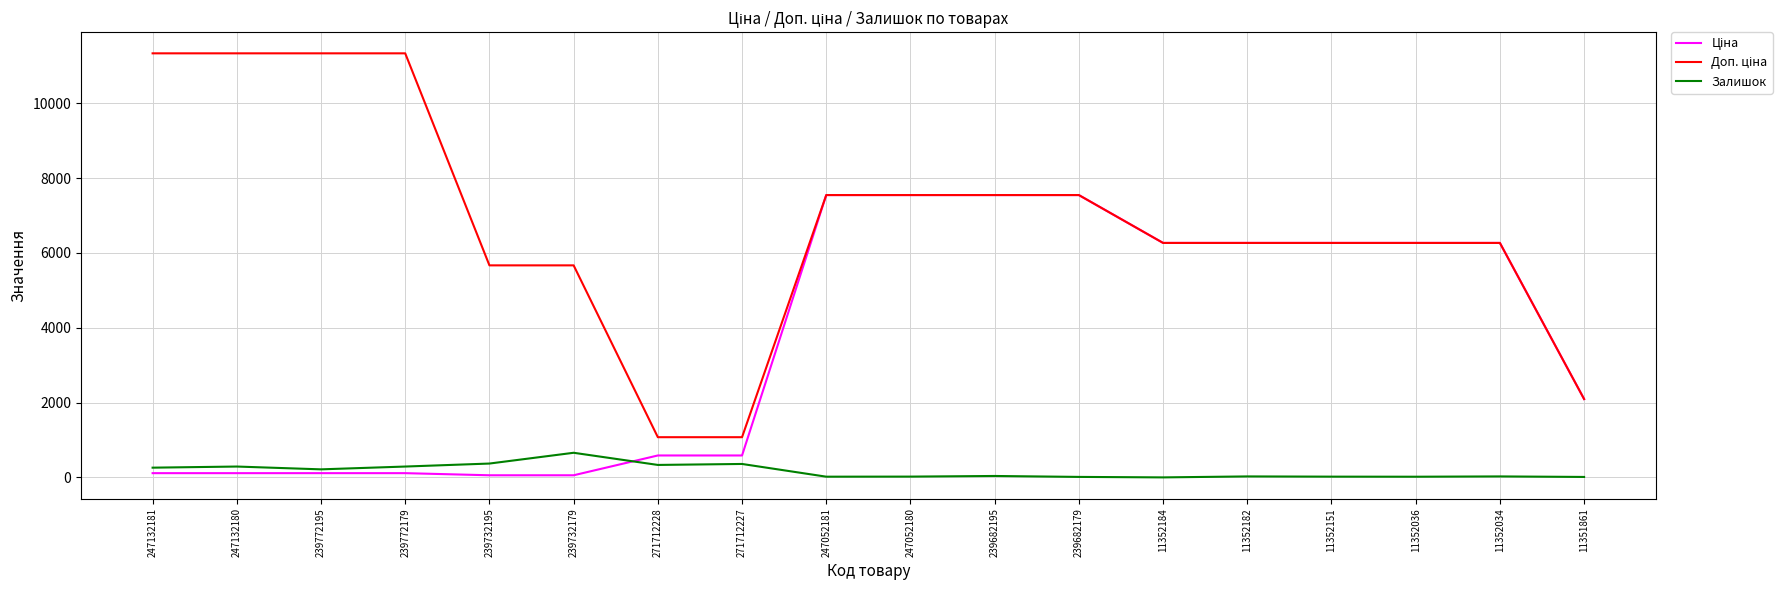

What is the maximum value for Залишок?

658.0